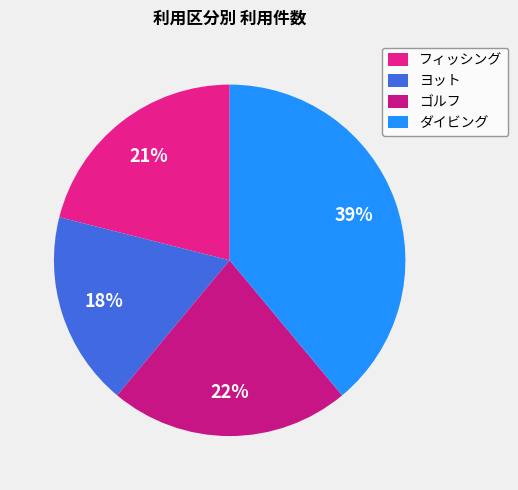

What percentage is the ダイビング slice, to the nearest percent?

39%